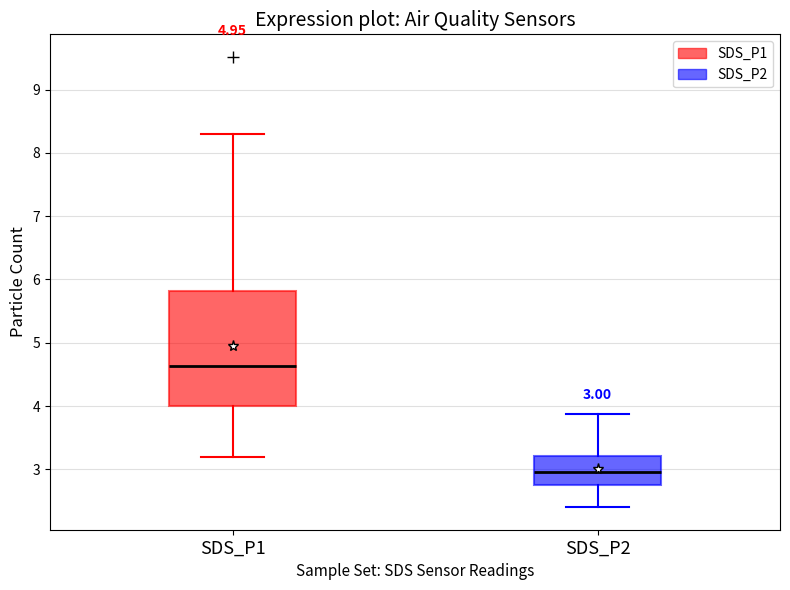

Comparing the boxes themselves (not the whiskers), which one is the tallest?

SDS_P1